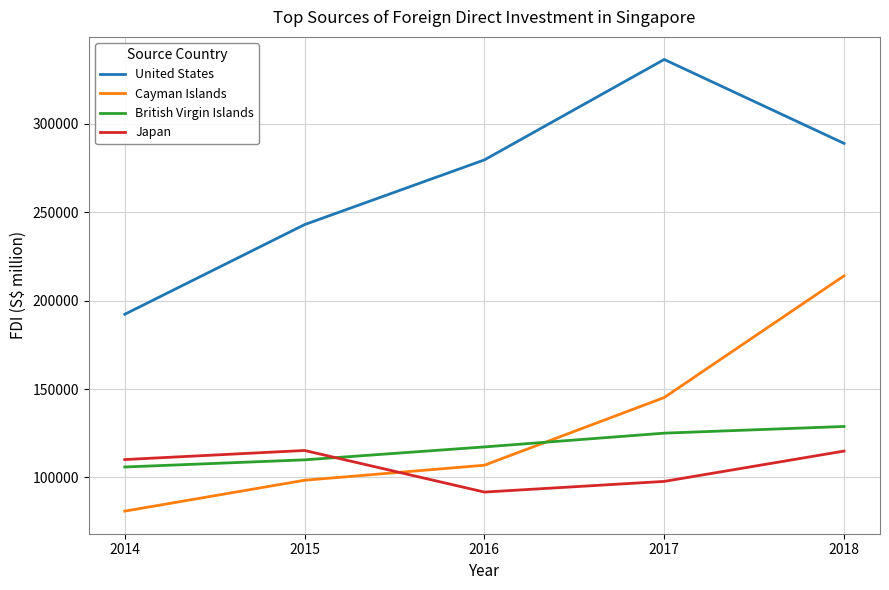

Where is British Virgin Islands nearest to the value 117366?

2016